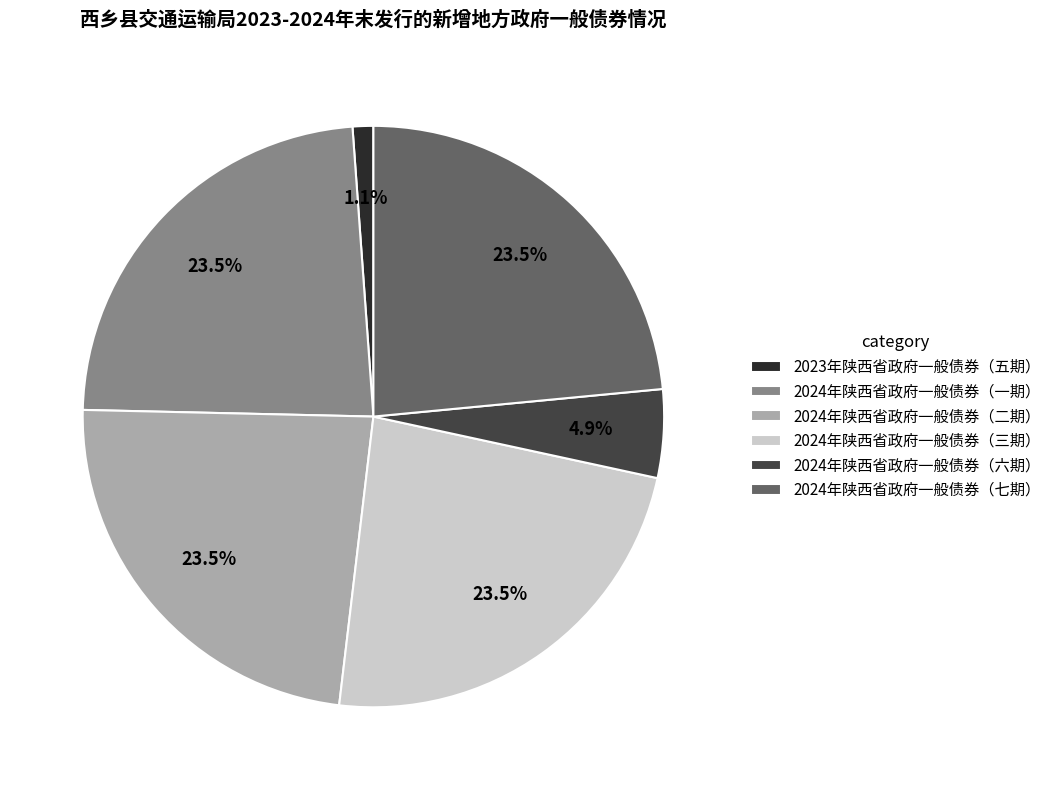

How many slices are in this pie chart?

6